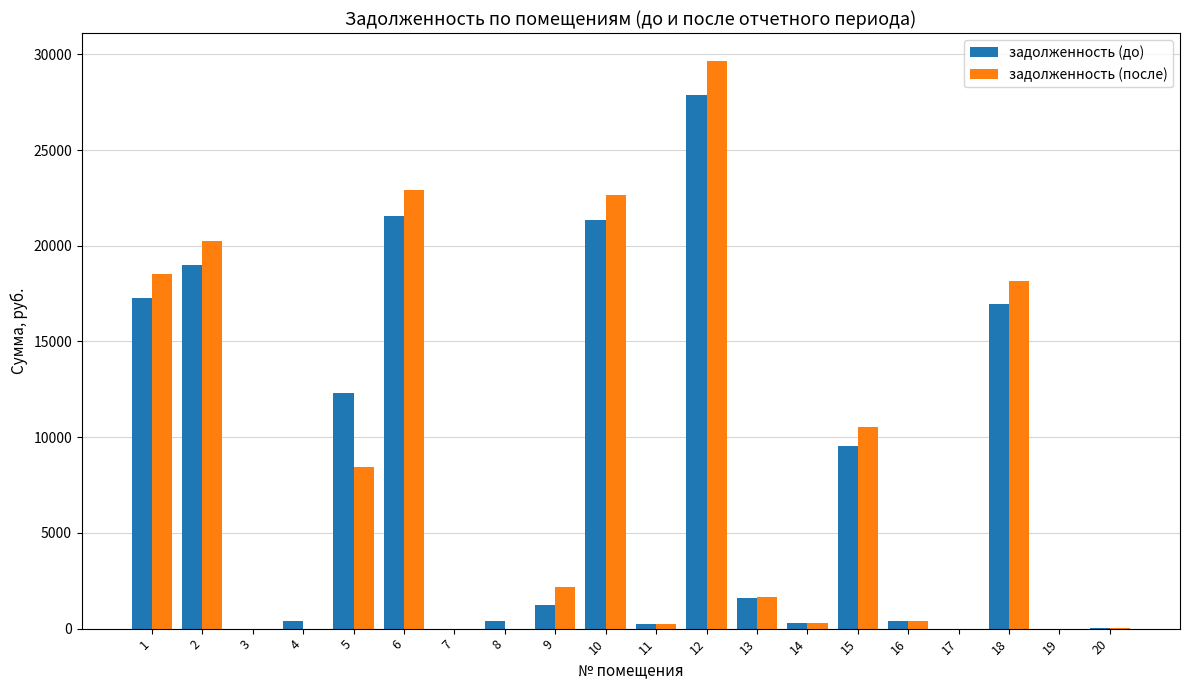

What is the greatest value displayed?

29628.9